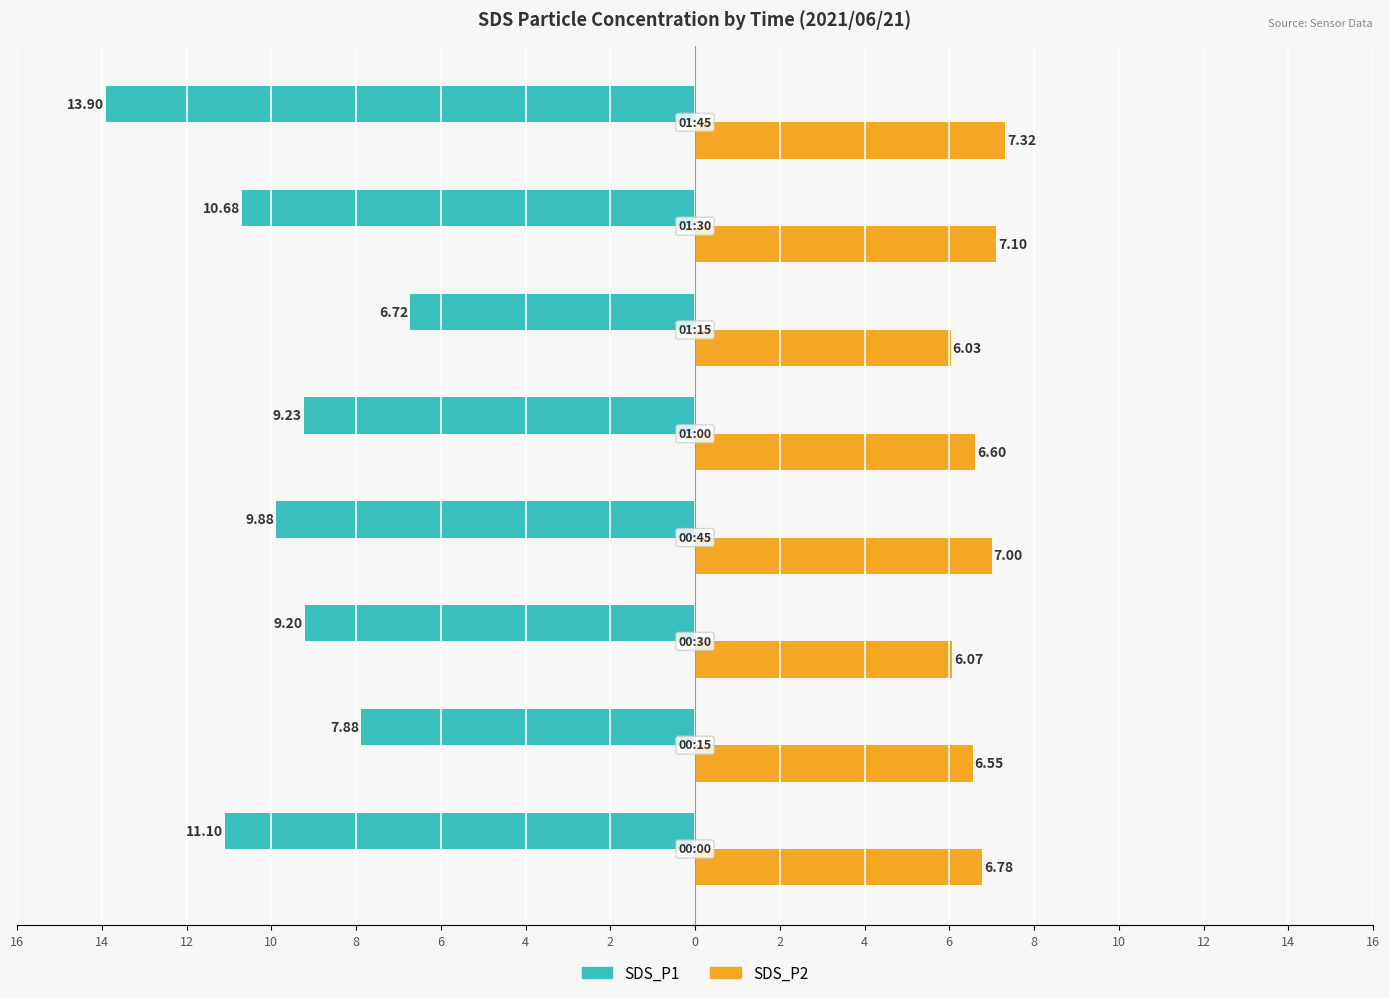

Reading left to right, transcribe all the data shown in this chart.

SDS_P1: 2=-11.1	4=-7.9	6=-9.2	8=-9.9	10=-9.2	12=-6.7	14=-10.7	16=-13.9
SDS_P2: 2=6.8	4=6.5	6=6.1	8=7.0	10=6.6	12=6.0	14=7.1	16=7.3